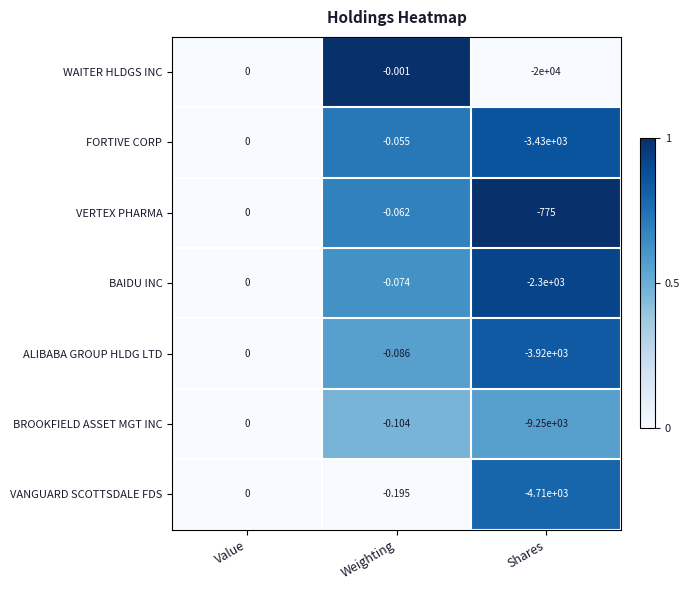

Count the number of categories in the chart.

3